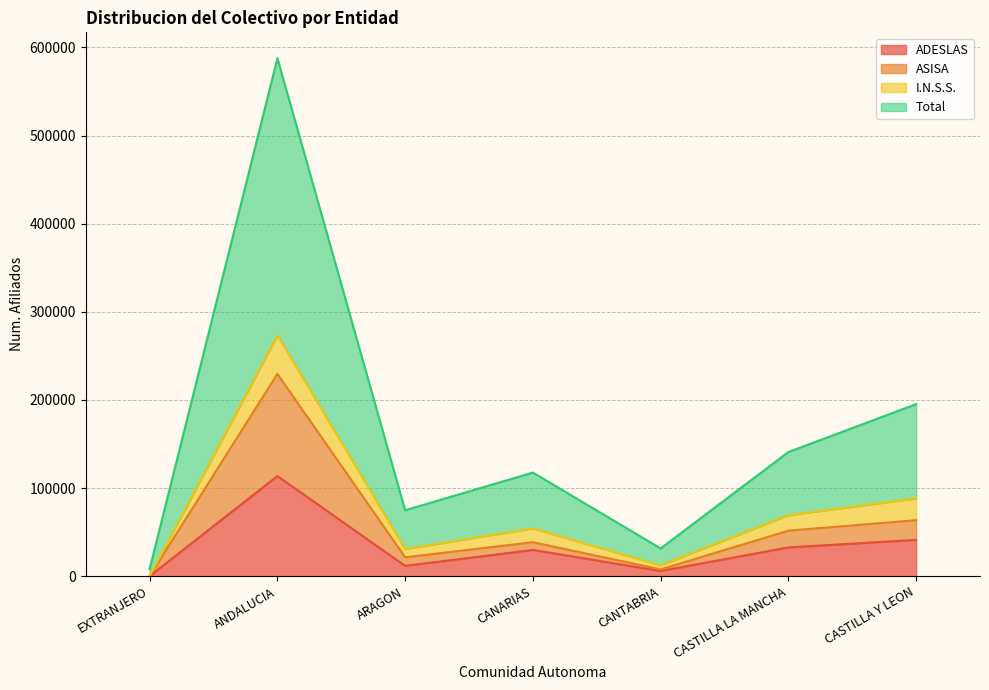

What is the difference between the second highest and second lowest values in the Total series?

163758